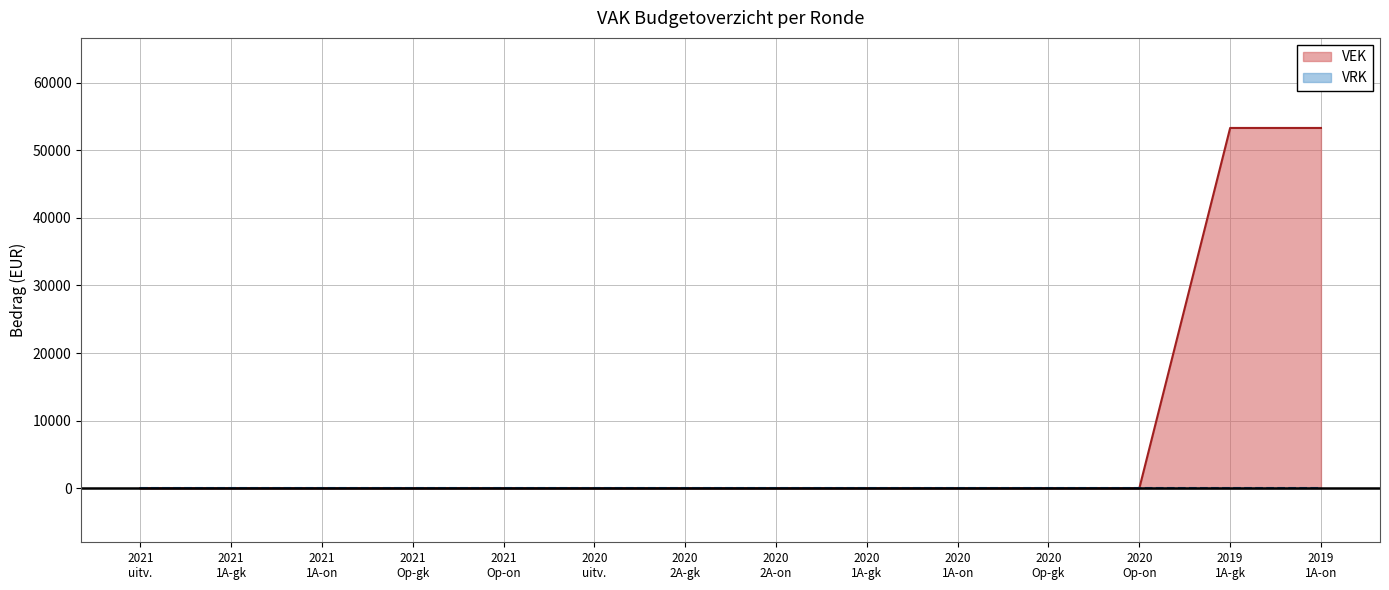

What is the greatest value displayed?

53300